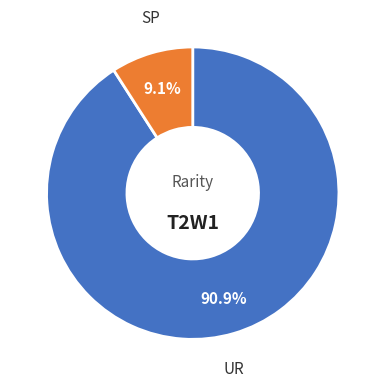

Is there a majority slice in this chart?

Yes